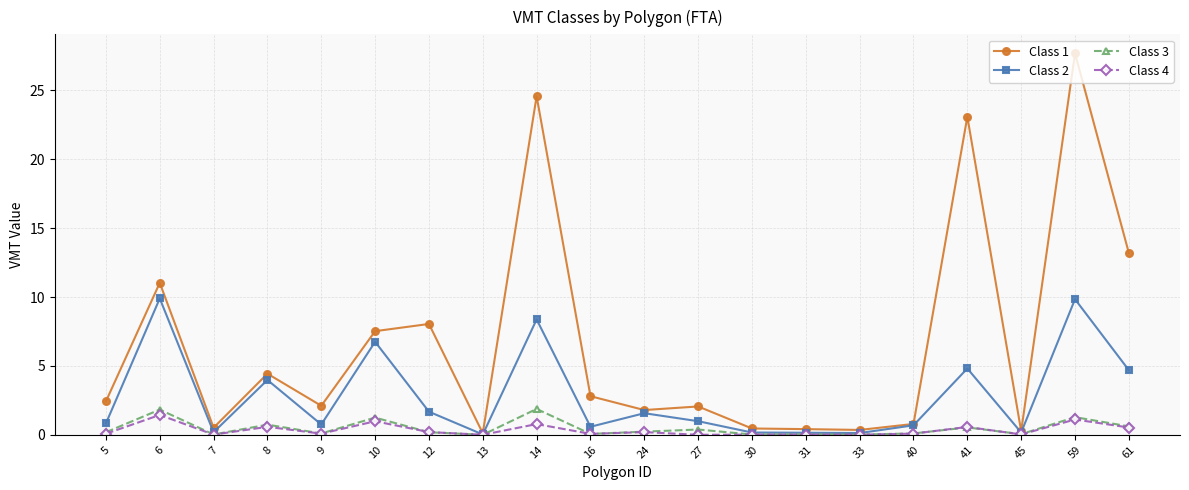

Is this an area chart (filled region under the line)?

No